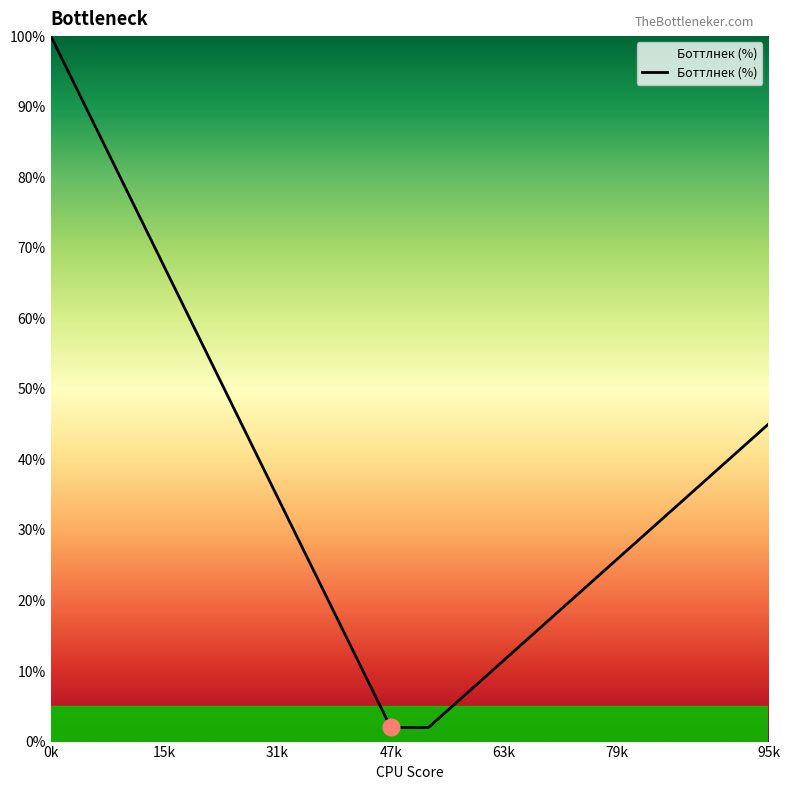

Reading left to right, what are all the values shown in this chart?

100.0	89.1	78.2	67.3	56.4	45.6	34.7	23.8	12.9	2.0	2.0	6.8	11.6	16.3	21.1	25.9	30.7	35.4	40.2	45.0